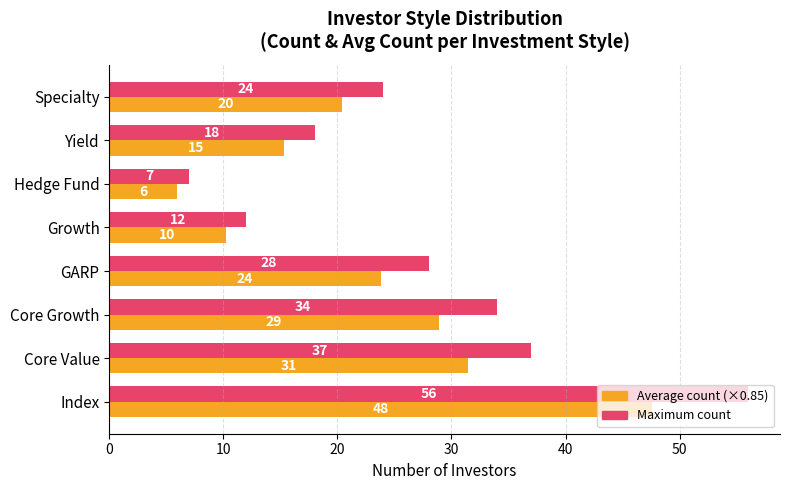

At which category is the sum across all series the highest?

Index